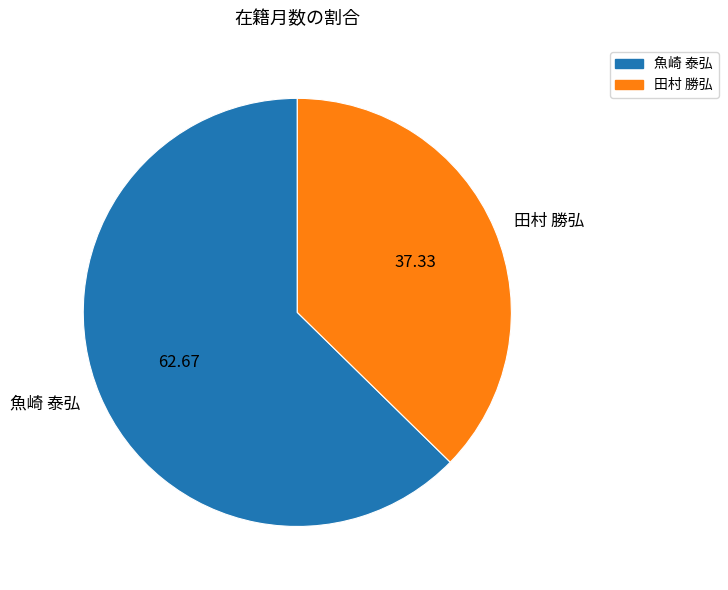

Does 田村 勝弘 represent more than half of the total?

No